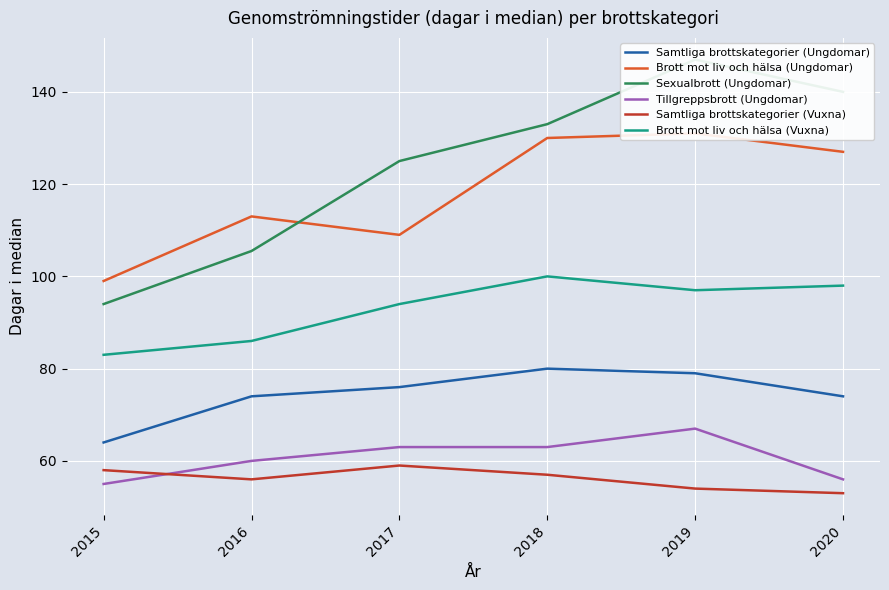

What is the approximate value of Sexualbrott (Ungdomar) at 2019?

147.0